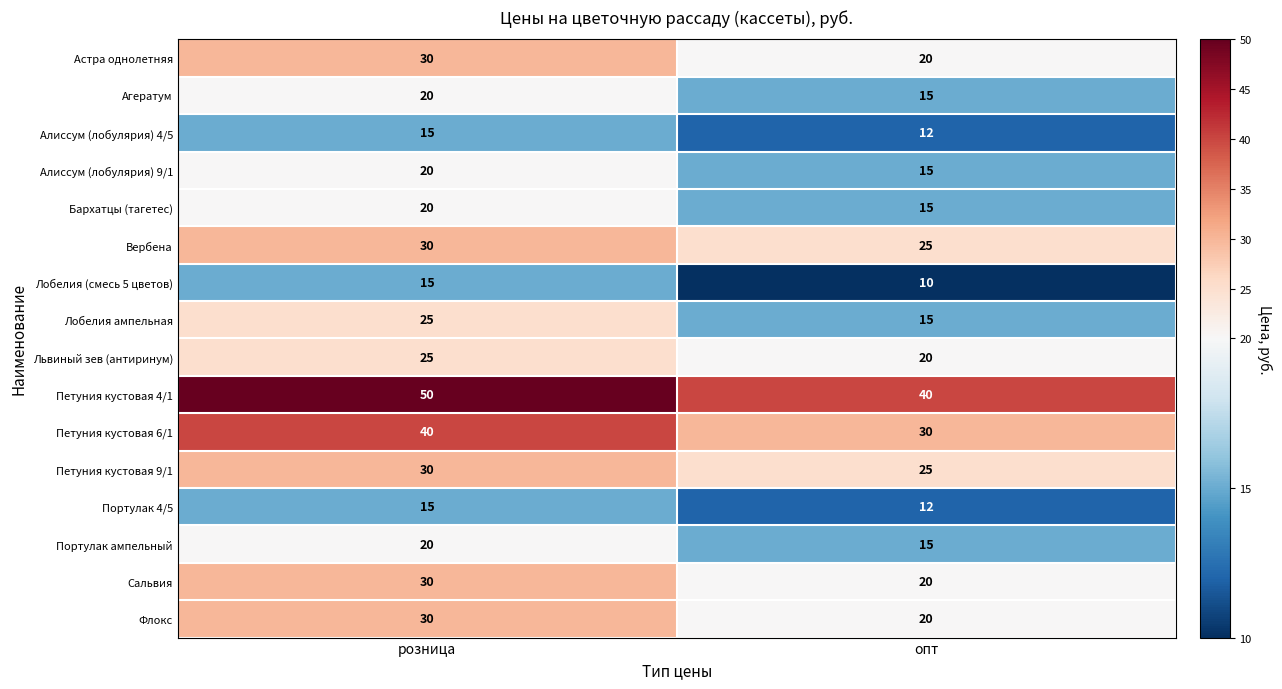

What is the sum of the Агератум values at розница and опт?

35